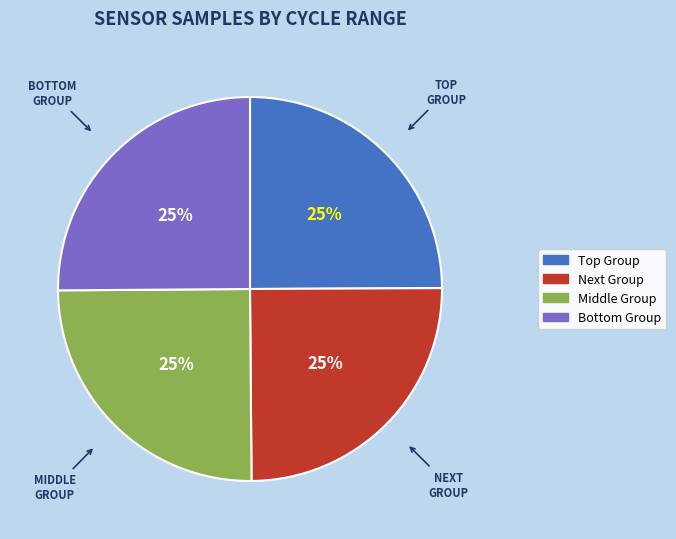

To the nearest percent, what is the average slice percentage?

25%